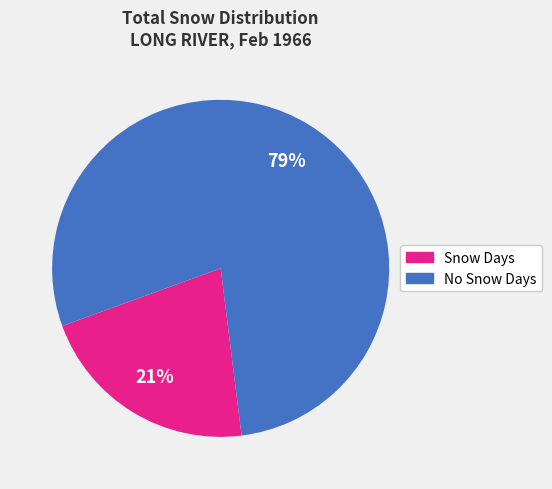

To the nearest percent, what is the average slice percentage?

50%